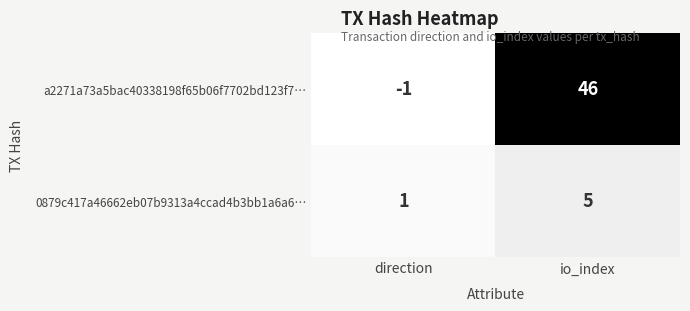

At which label does a2271a73a5bac40338198f65b06f7702bd123f7… reach its minimum?

direction